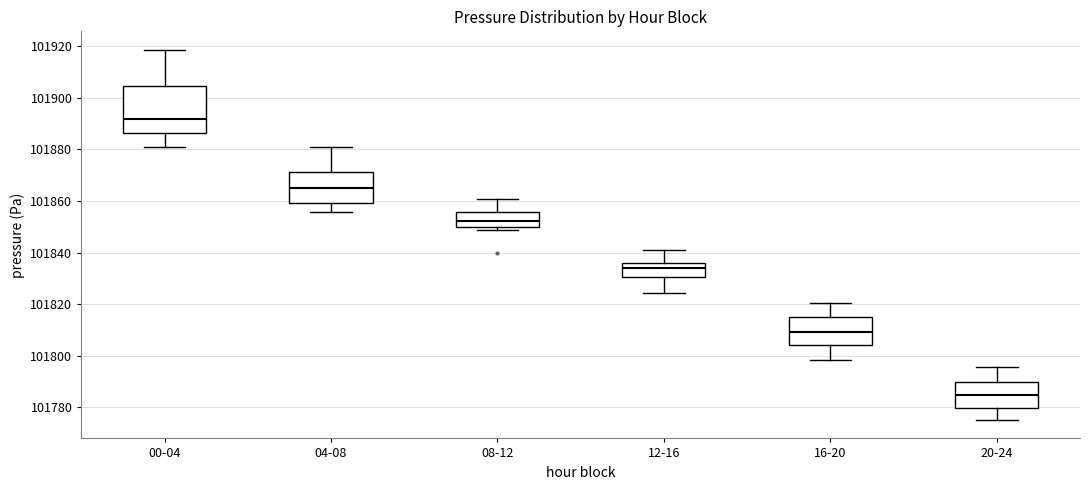

Which box is the tallest, from its lower edge to its upper edge?

00-04